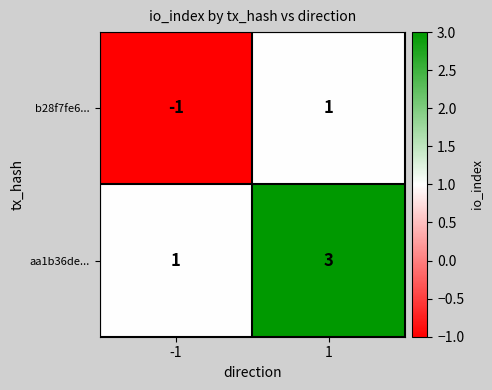

How many distinct data groups are displayed?

2